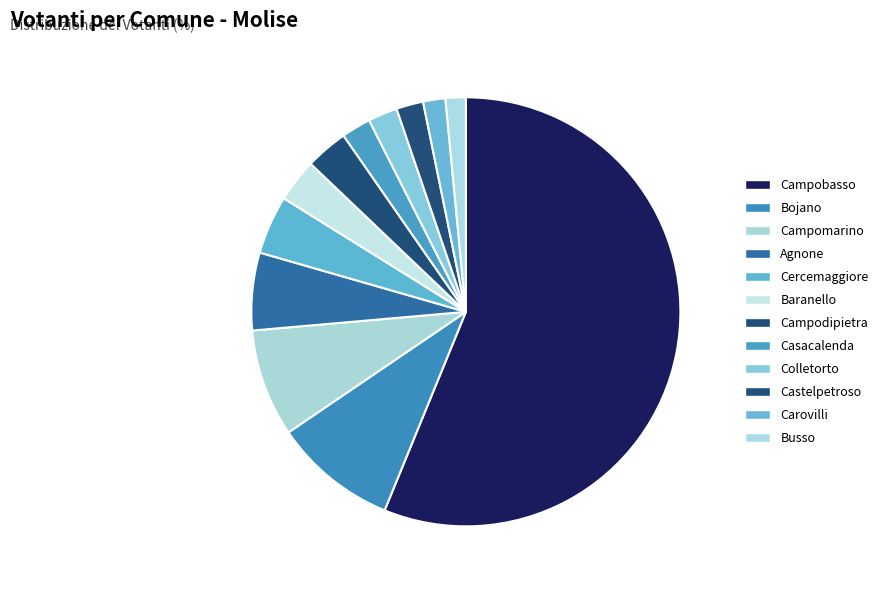

Which slice represents more than half of the pie?

Campobasso